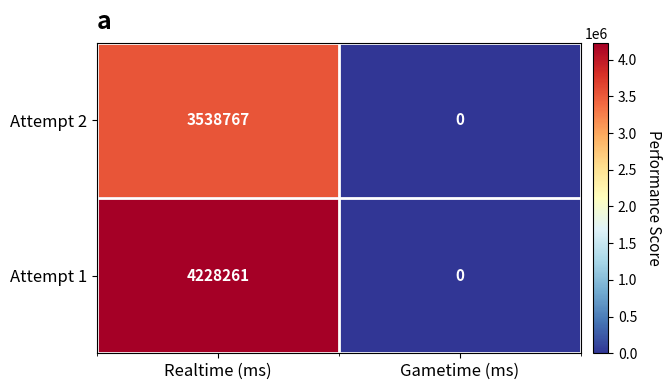

Reading left to right, extract all data points from this chart.

Attempt 2: 3538767	0
Attempt 1: 4228261	0